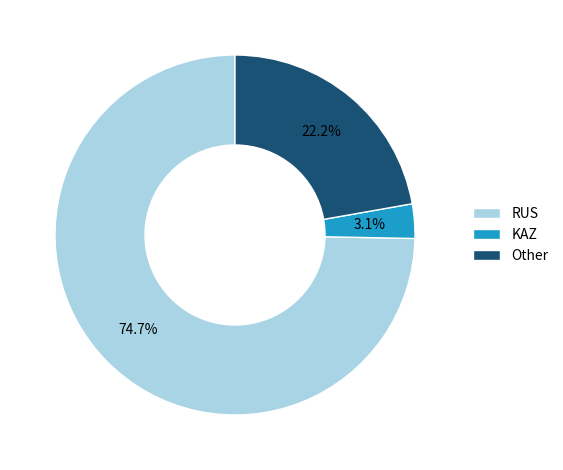

Does KAZ represent more than half of the total?

No